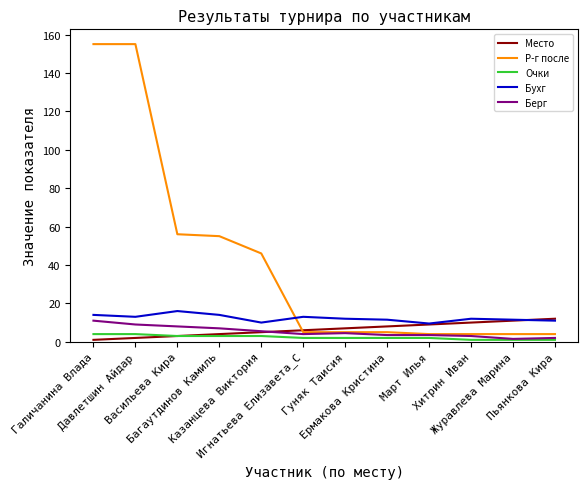

Is this an area chart (filled region under the line)?

No